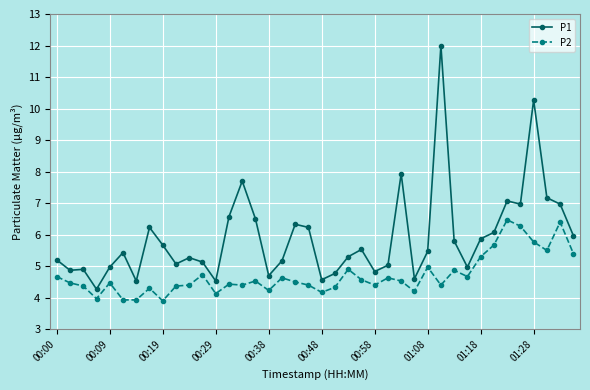

What is the minimum value shown in the chart?

3.9